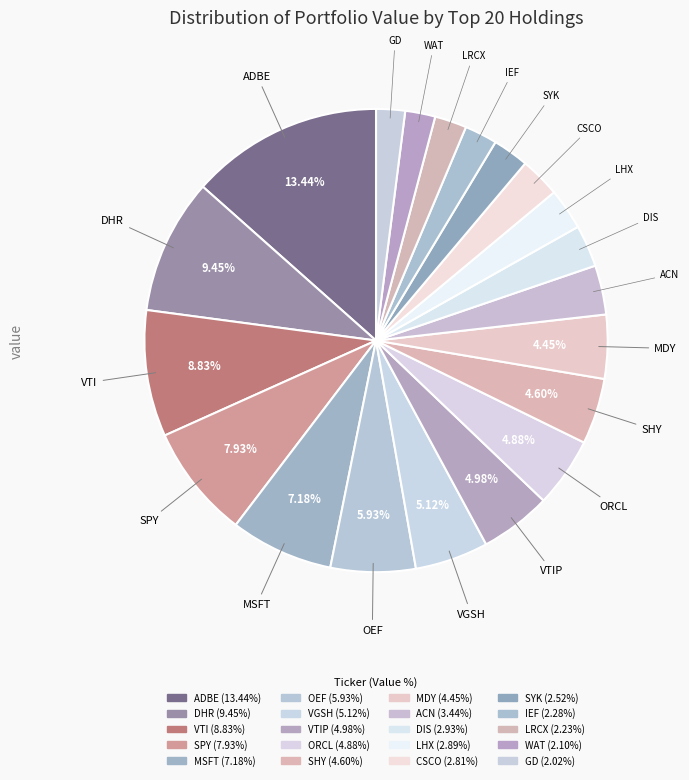

Which slice is the smallest?

GD